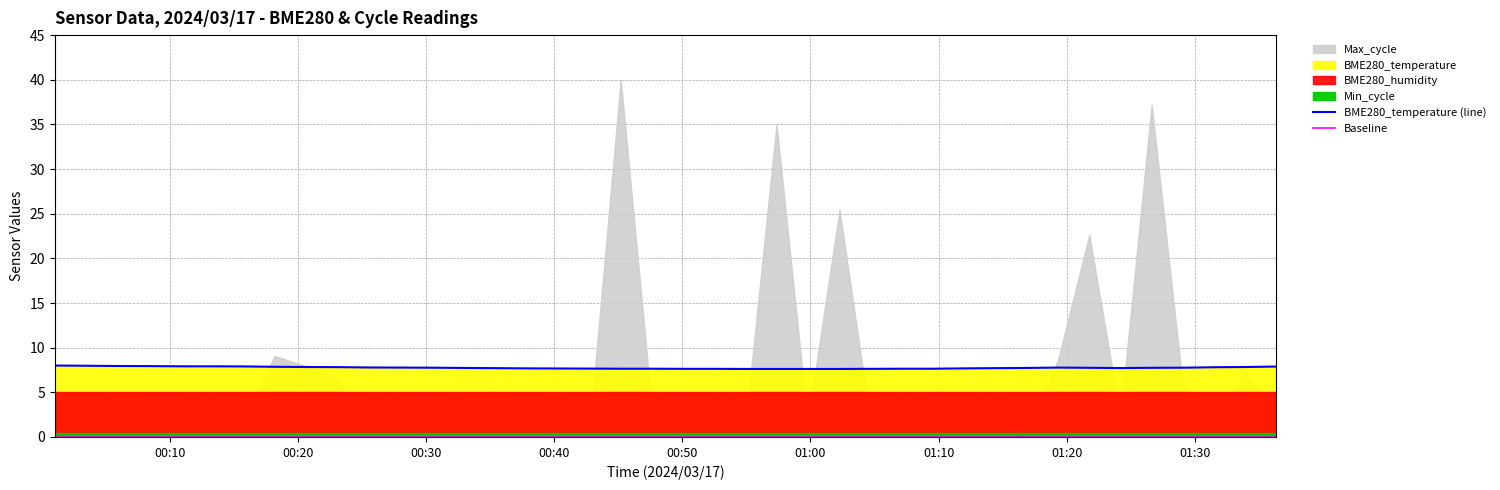

What is the lowest value of the BME280_temperature (line) series?

7.6